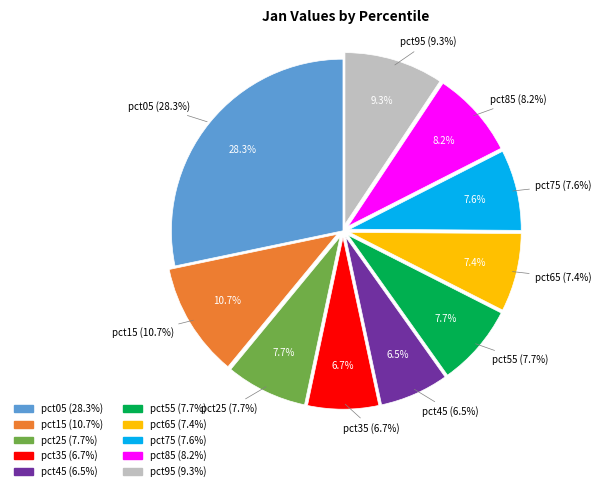

Count the number of slices in the pie.

10